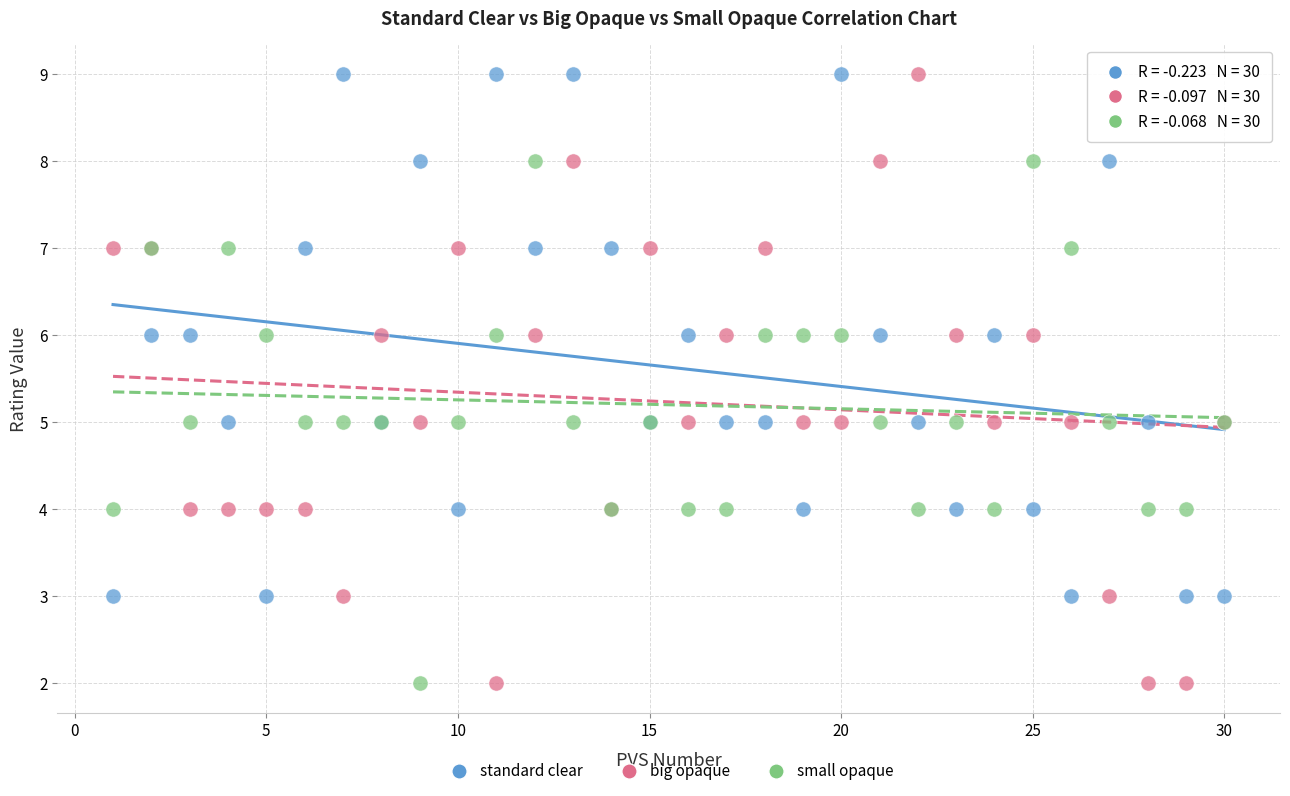

What is the X range (max minus min) for the scatter plot?

29